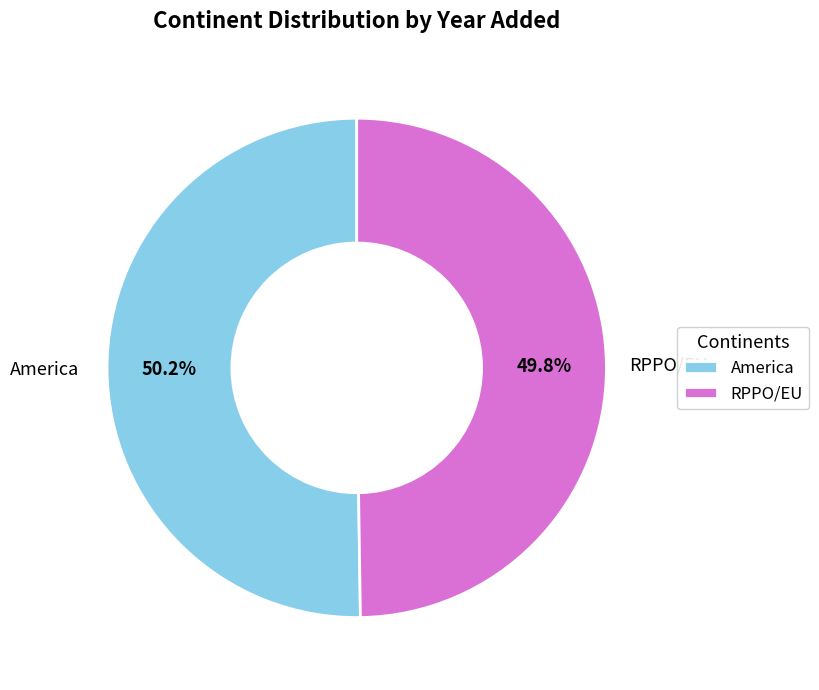

Combined, what portion of the pie is RPPO/EU and America?

100.0%